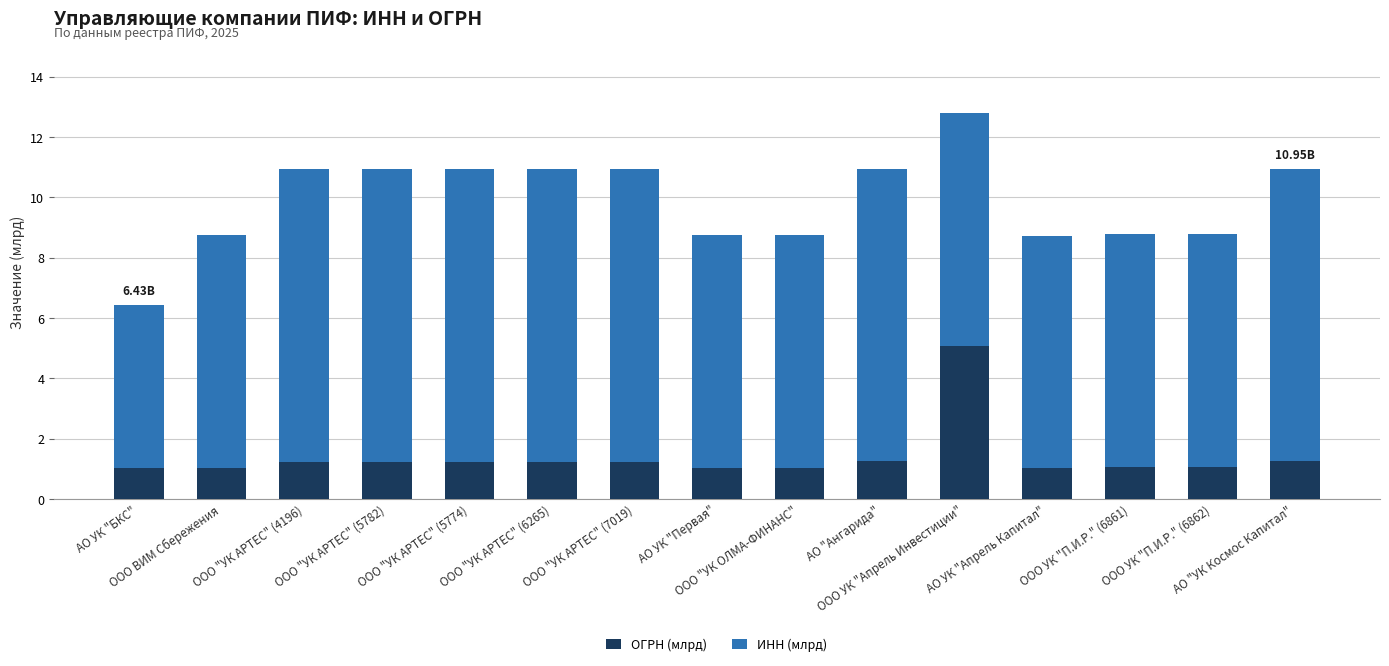

What is the difference between the maximum and minimum values in the ОГРН (млрд) series?

4.1